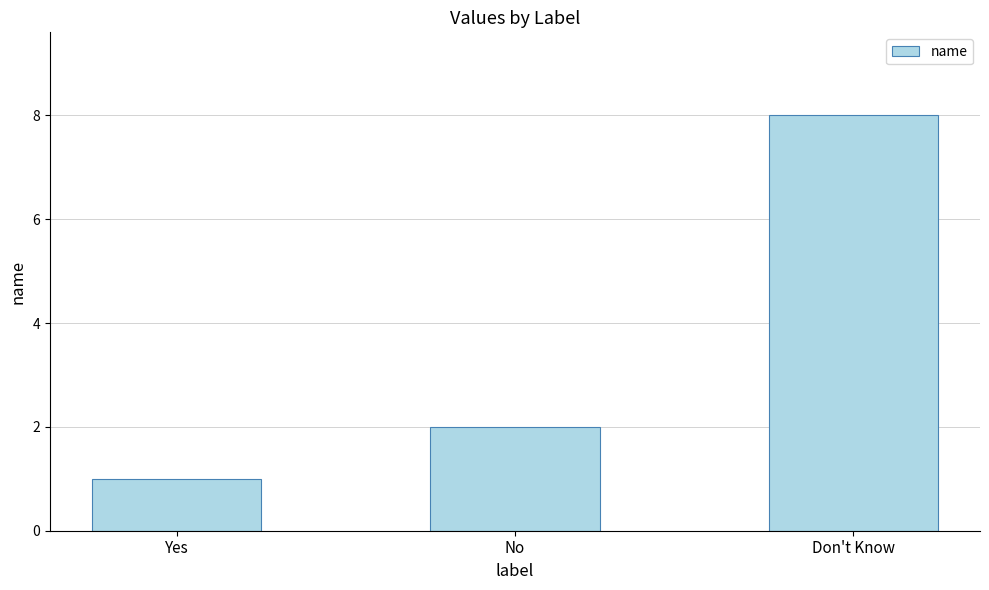

What is the sum of the values at No and Yes?

3